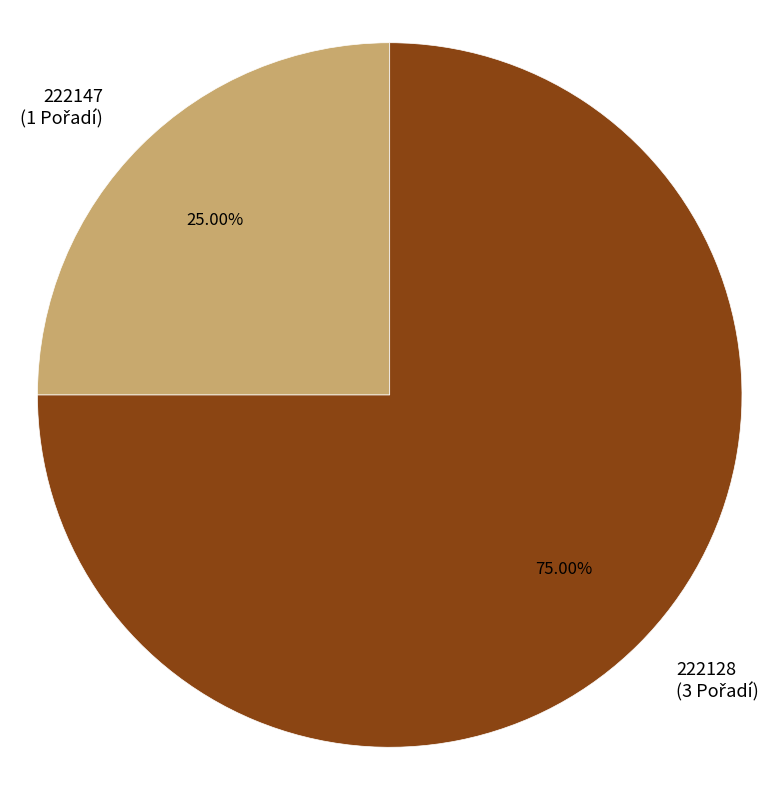

To the nearest percent, what percentage of the pie is 222128?

75%